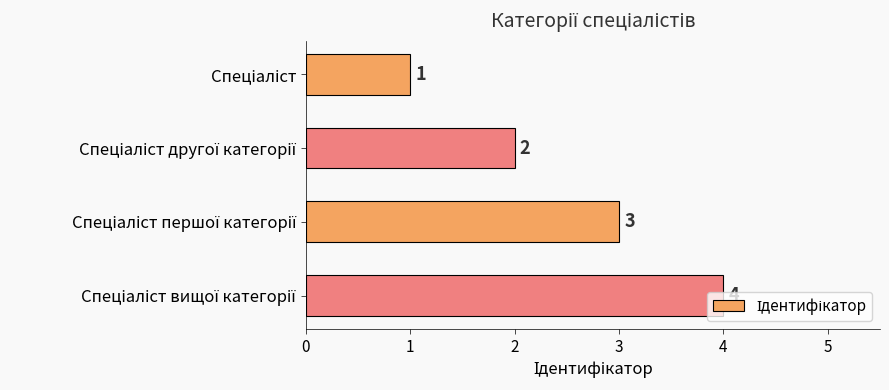

Count the values in the range 2 to 4.

3